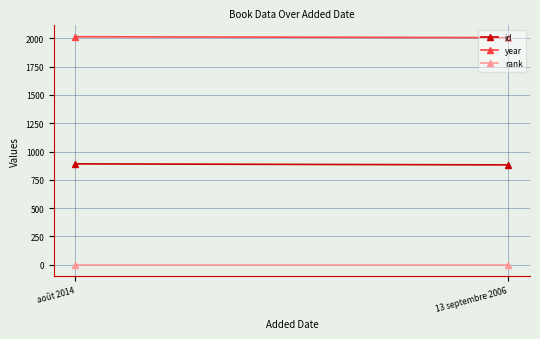

What is the sum of all rank values?

2